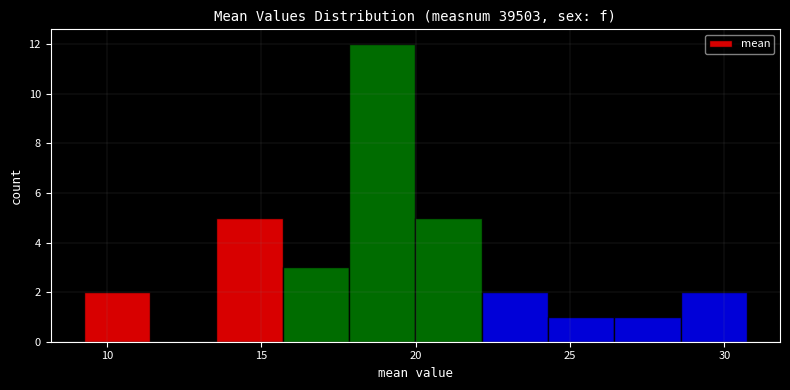

Which range on the x-axis has the tallest bar?

18.0 to 20.0